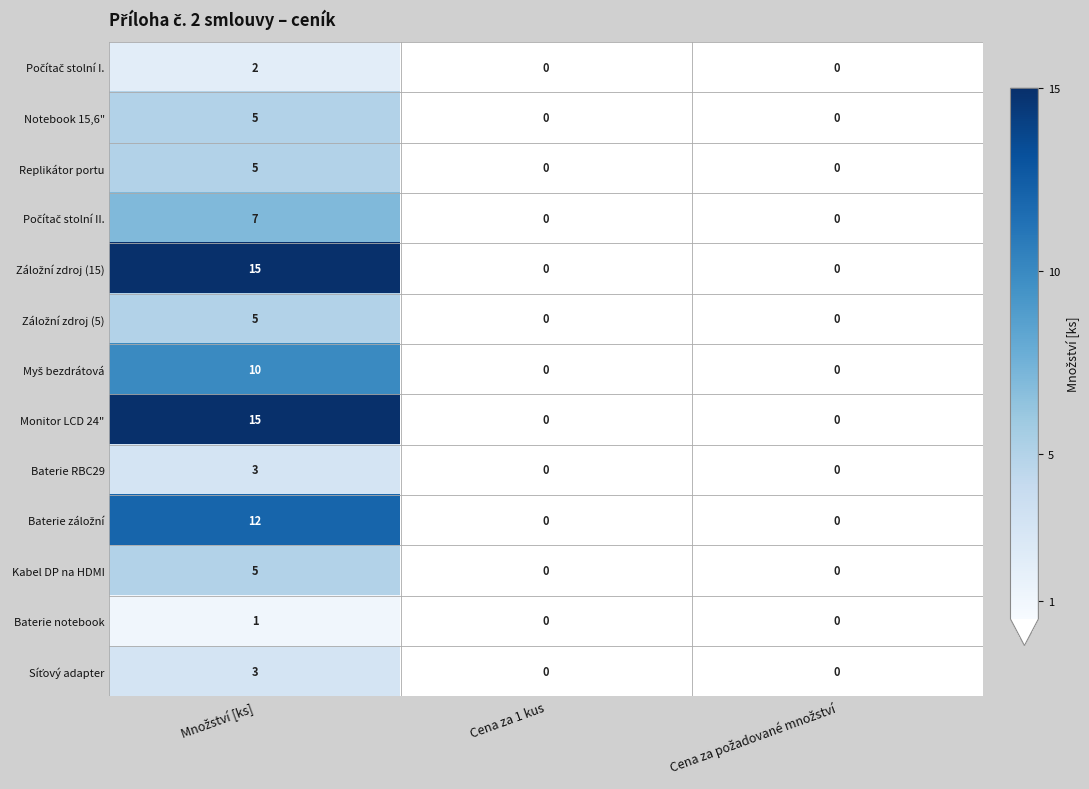

What is the difference between the maximum and minimum values in the Replikátor portu series?

5